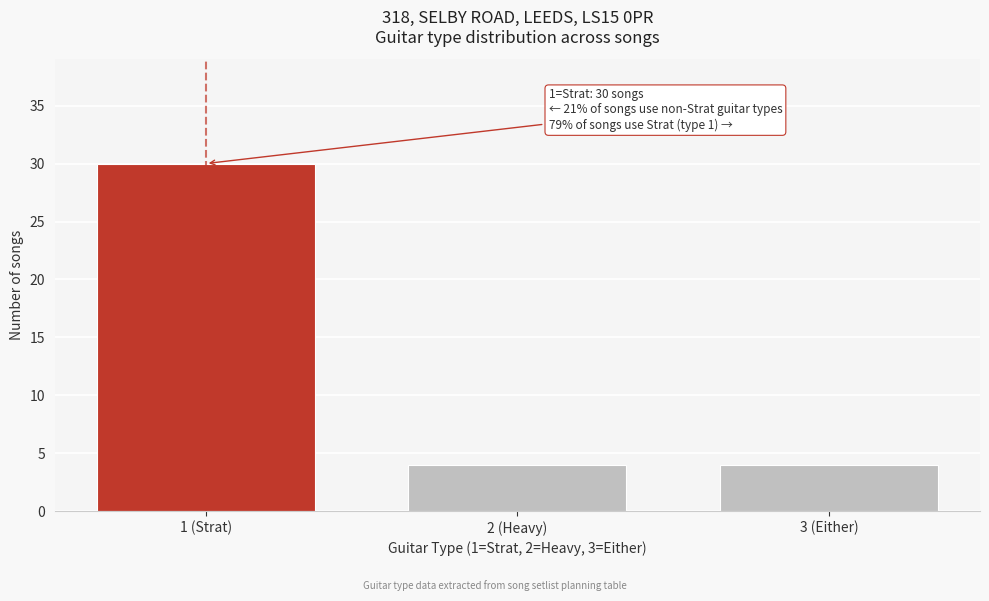

Reading right to left, extract all data points from this chart.

4	4	30